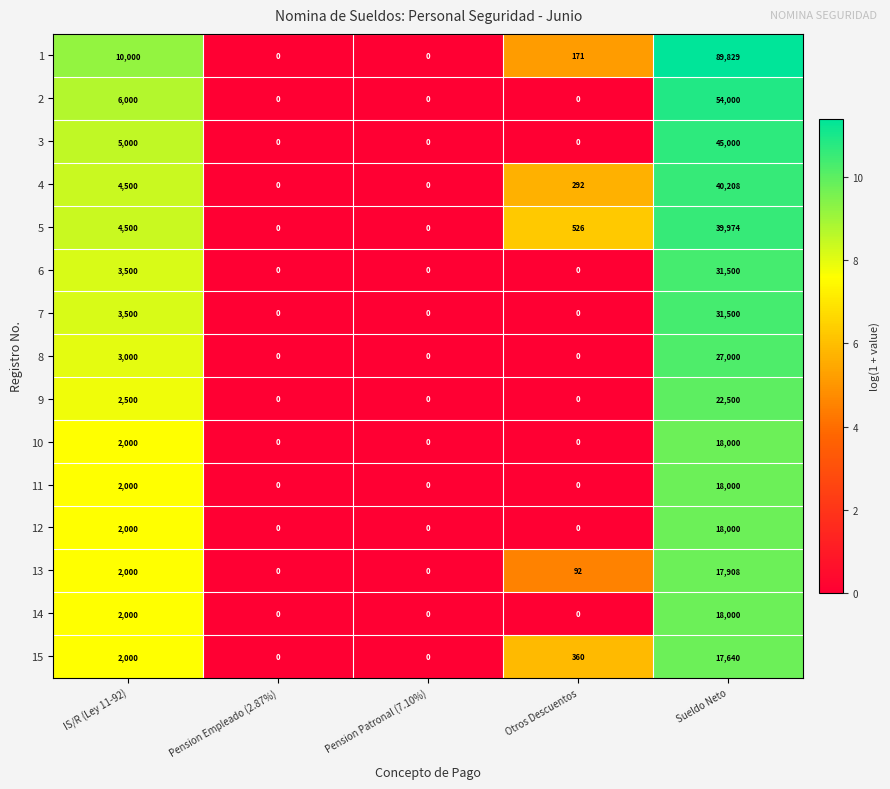

What is the difference between the second highest and second lowest values in the 15 series?

2000